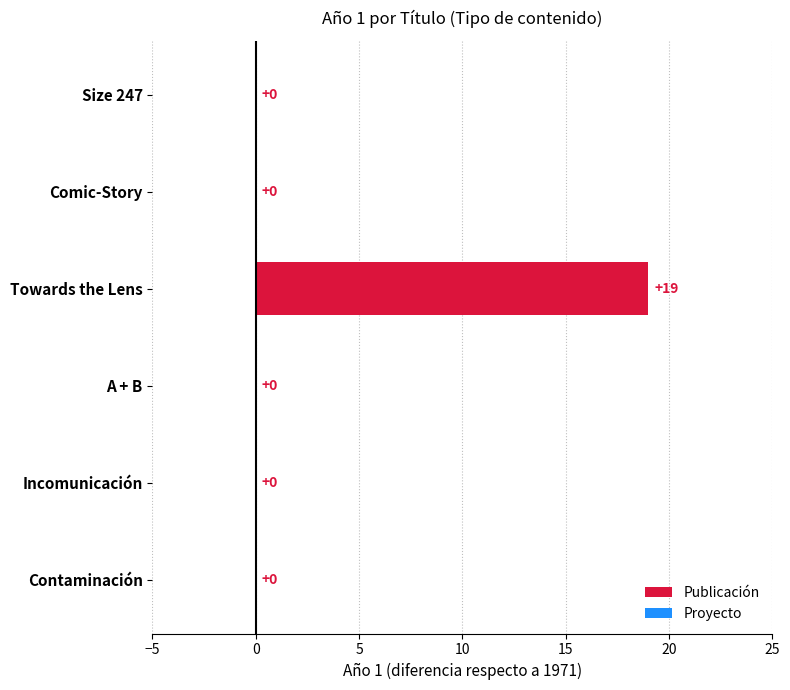

What is the change in value from Size 247 to Towards the Lens?

+19